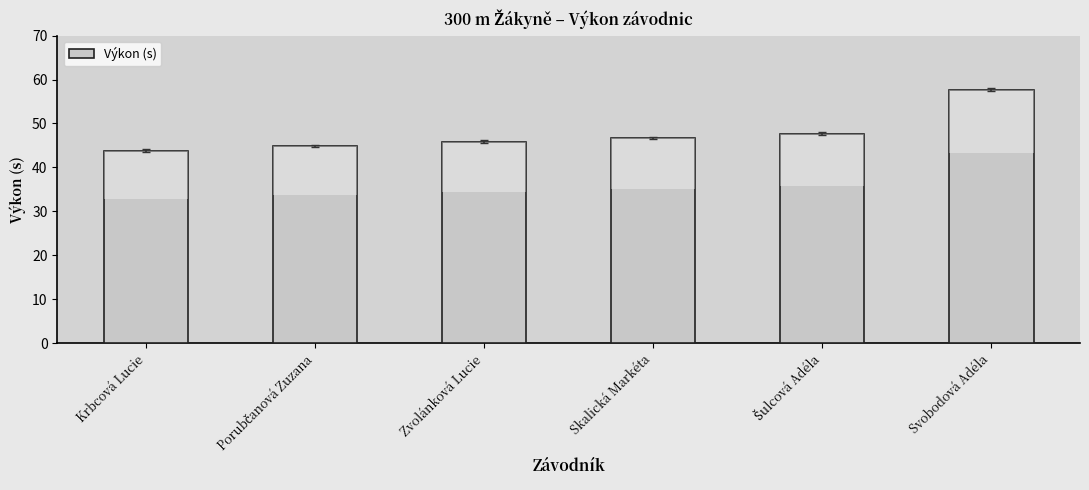

Is it true that the value at Krbcová Lucie is 43.8?

True